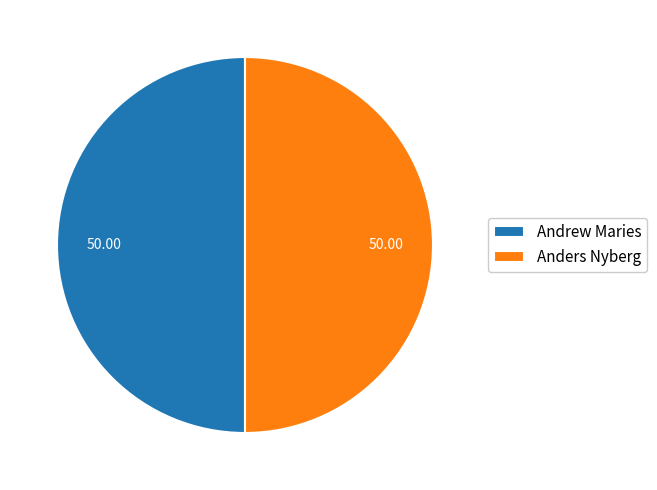

What is the ratio of the value at Anders Nyberg to the value at Andrew Maries?

1.0